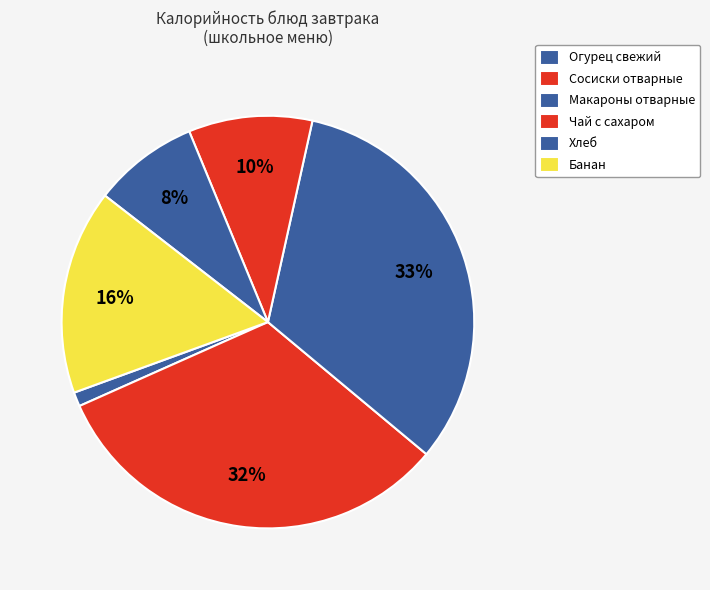

How many segments does this pie chart have?

6